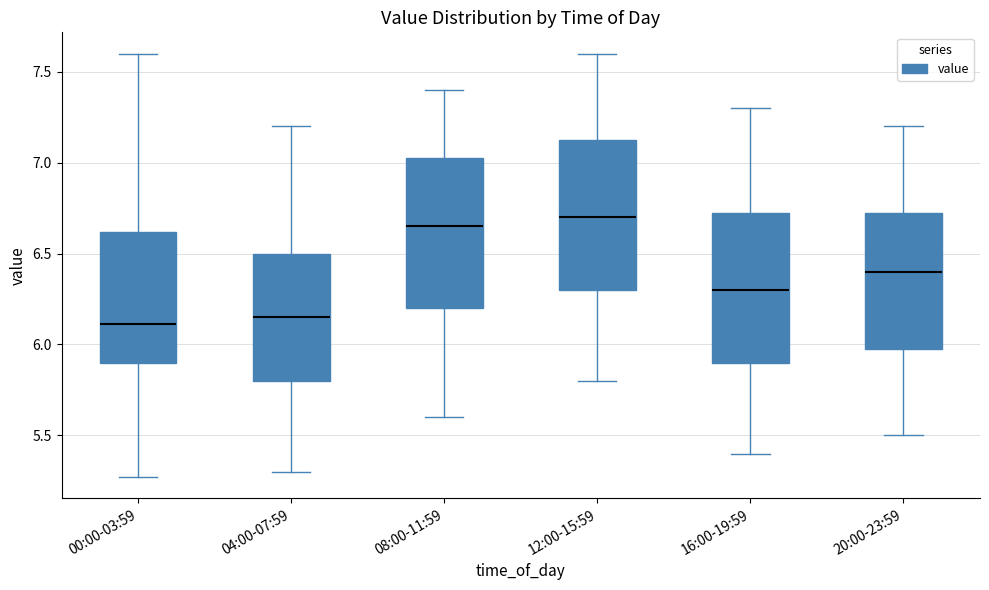

Where does the upper whisker of the box for 04:00-07:59 end on the y-axis? The values are not printed on the chart, so give them approximately, as read against the axis.

7.20